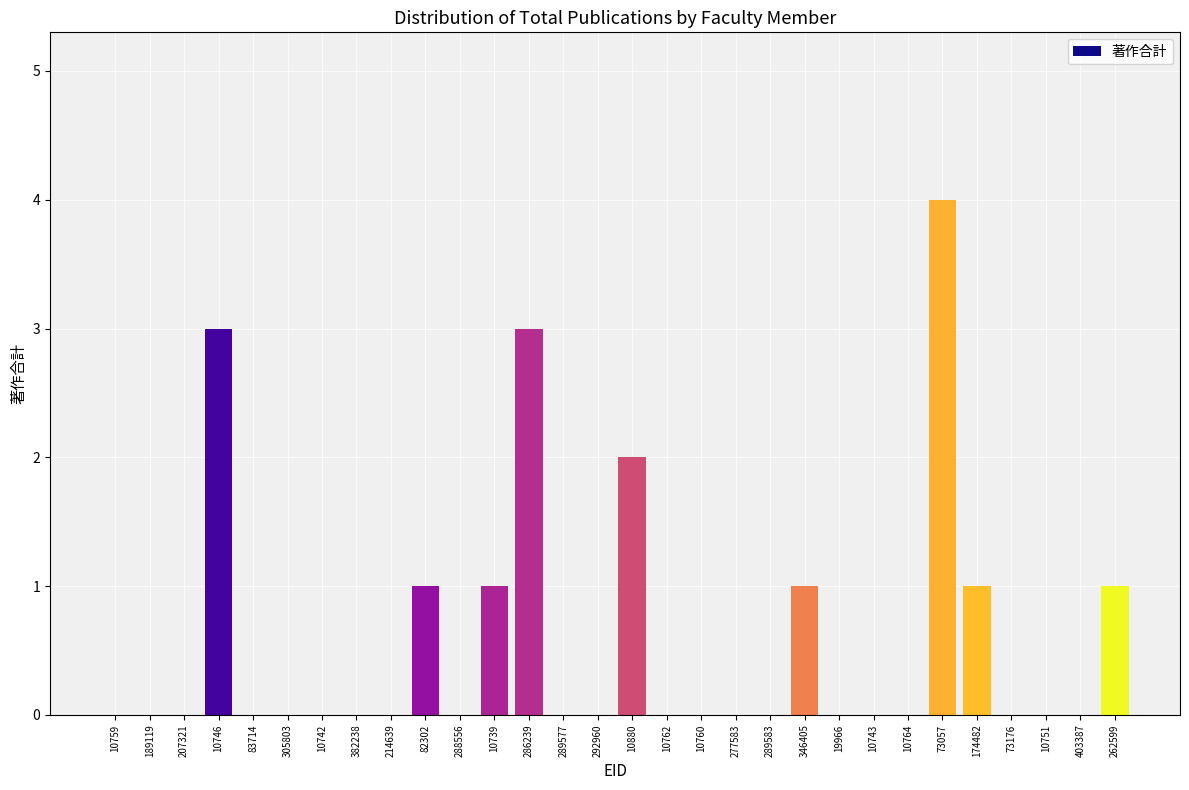

Reading right to left, list all the values displayed in this chart.

262599=1	403387=0	10751=0	73176=0	174482=1	73057=4	10764=0	10743=0	19966=0	346405=1	289583=0	277583=0	10760=0	10762=0	10880=2	292960=0	289577=0	286239=3	10739=1	288556=0	82302=1	214639=0	382238=0	10742=0	305803=0	83714=0	10746=3	207321=0	189119=0	10759=0